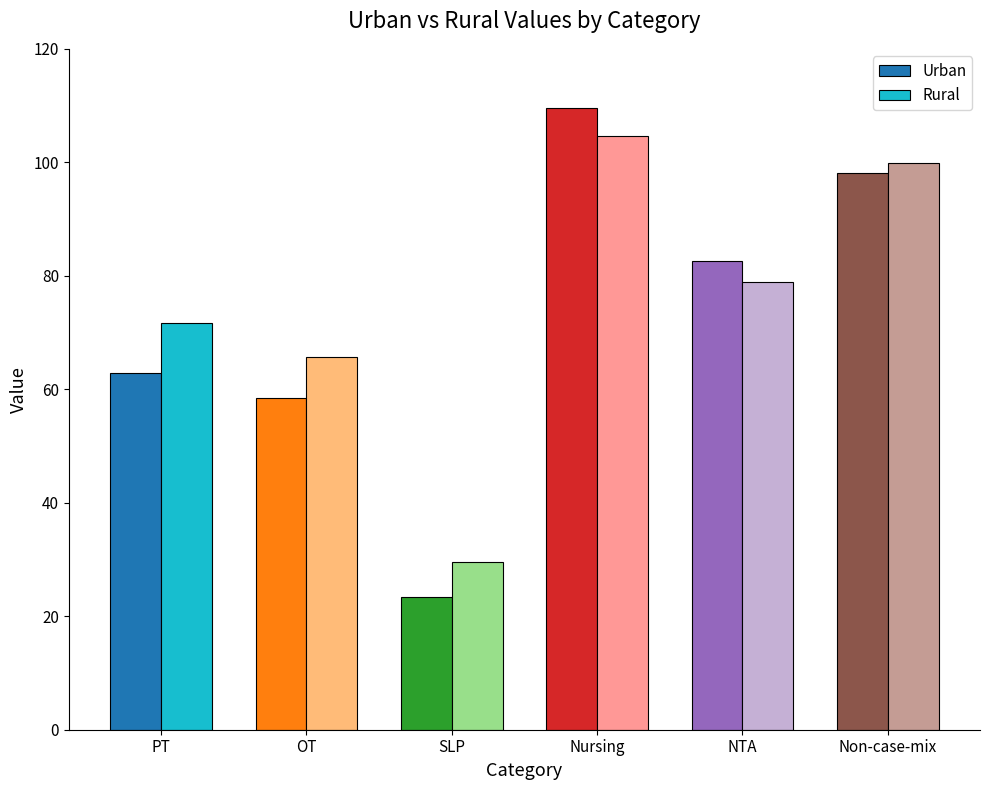

True or false: Rural has a value of 14.6 at SLP.

False